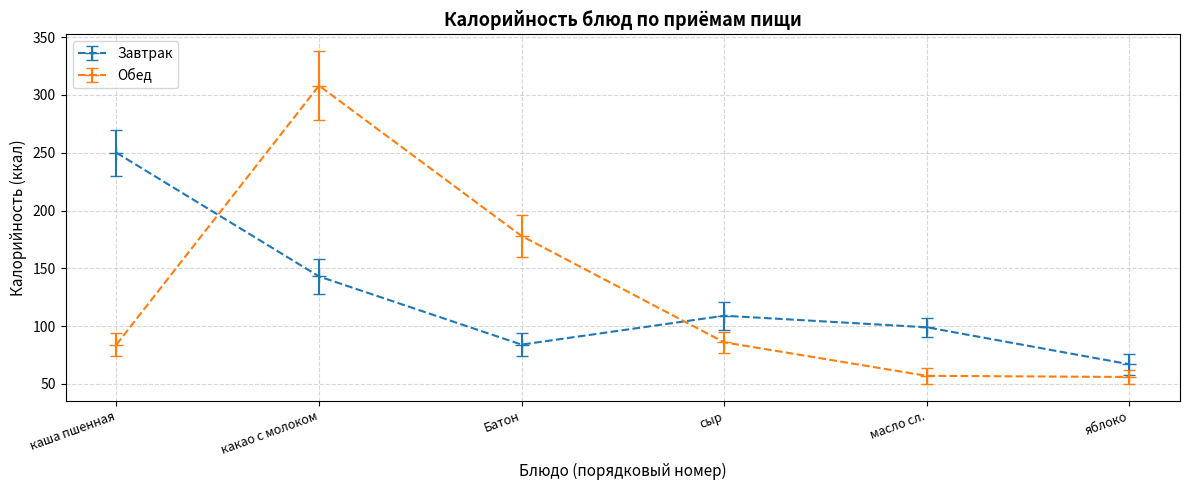

Which category has the highest value in the Обед series?

какао с молоком